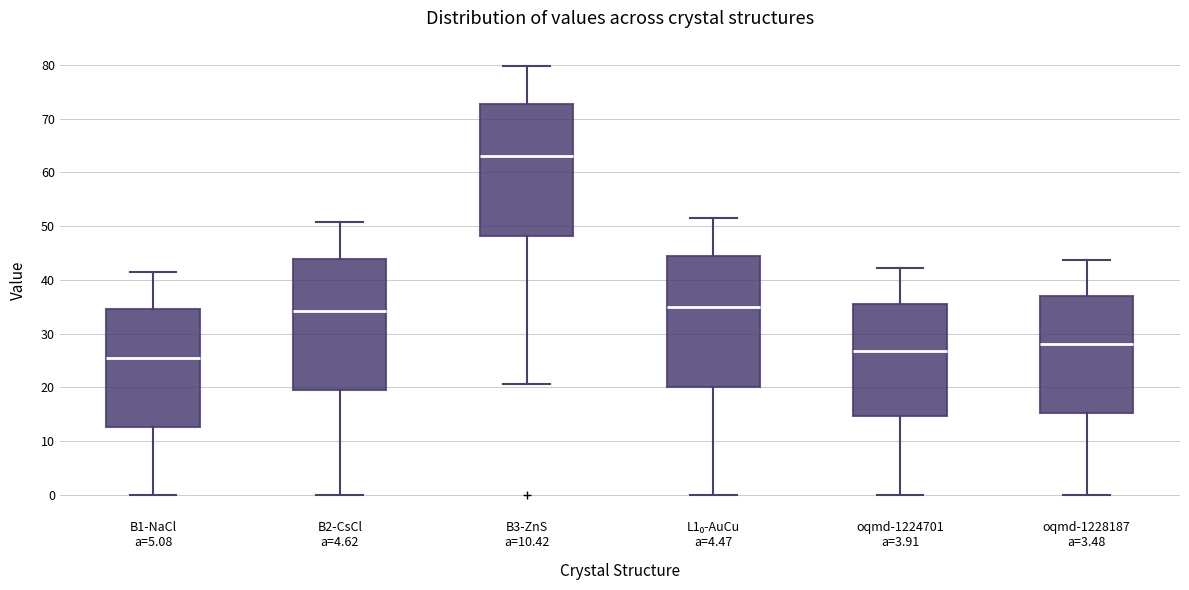

Reading left to right, transcribe this box plot: for each box, give where its median line is, the range the box spans, and where its two whiskers end, as read against the y-axis. The values are not printed on the chart, so give them approximately, as read against the axis.

B1-NaCl a=5.08: median 26, box 13 to 35, whiskers 0 to 41
B2-CsCl a=4.62: median 34, box 19 to 44, whiskers 0 to 51
B3-ZnS a=10.42: median 63, box 48 to 73, whiskers 21 to 80
L1₀-AuCu a=4.47: median 35, box 20 to 44, whiskers 0 to 51
oqmd-1224701 a=3.91: median 27, box 15 to 36, whiskers 0 to 42
oqmd-1228187 a=3.48: median 28, box 15 to 37, whiskers 0 to 44